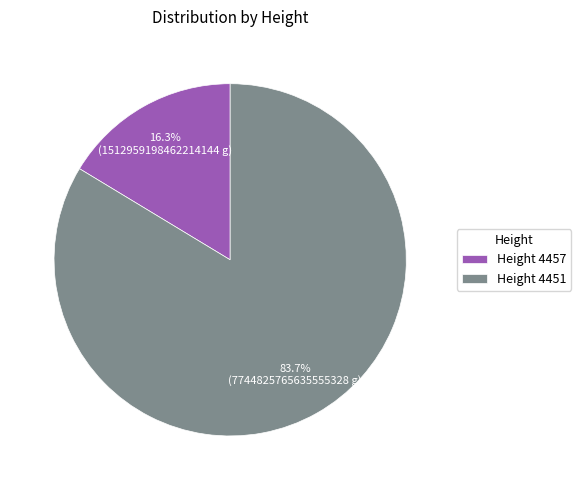

Which has a higher value, Height 4457 or Height 4451?

Height 4451